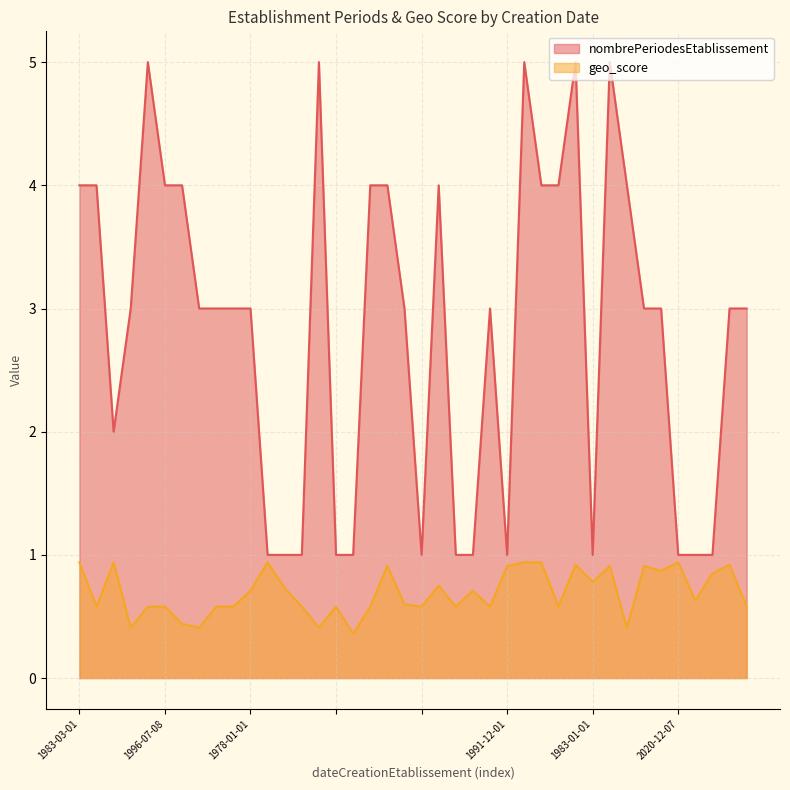

What is the difference between the nombrePeriodesEtablissement values at 1998-10-06 and ?

2.0